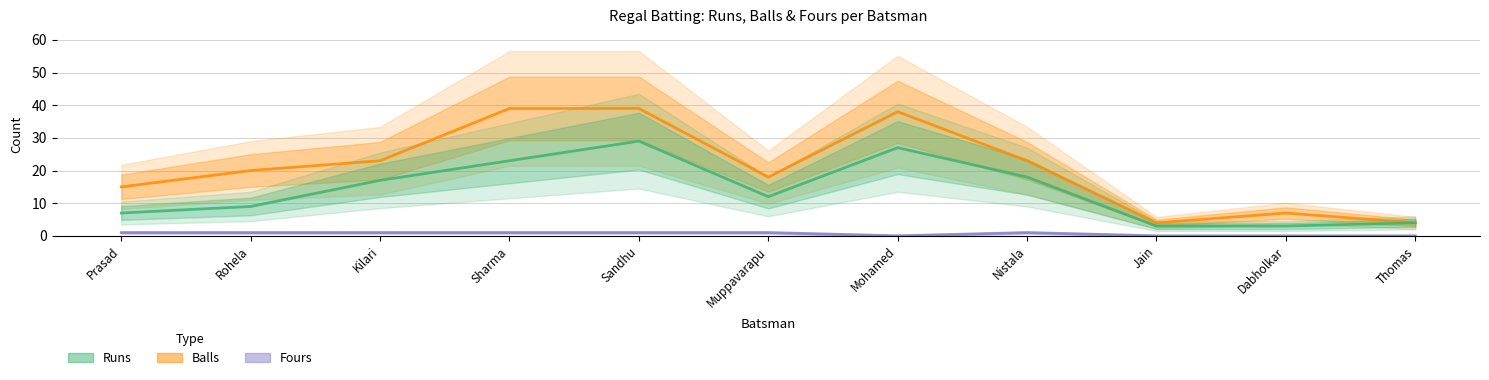

List the labels in order of Fours value, largest first.

Prasad, Rohela, Kilari, Sharma, Sandhu, Muppavarapu, Nistala, Mohamed, Jain, Dabholkar, Thomas